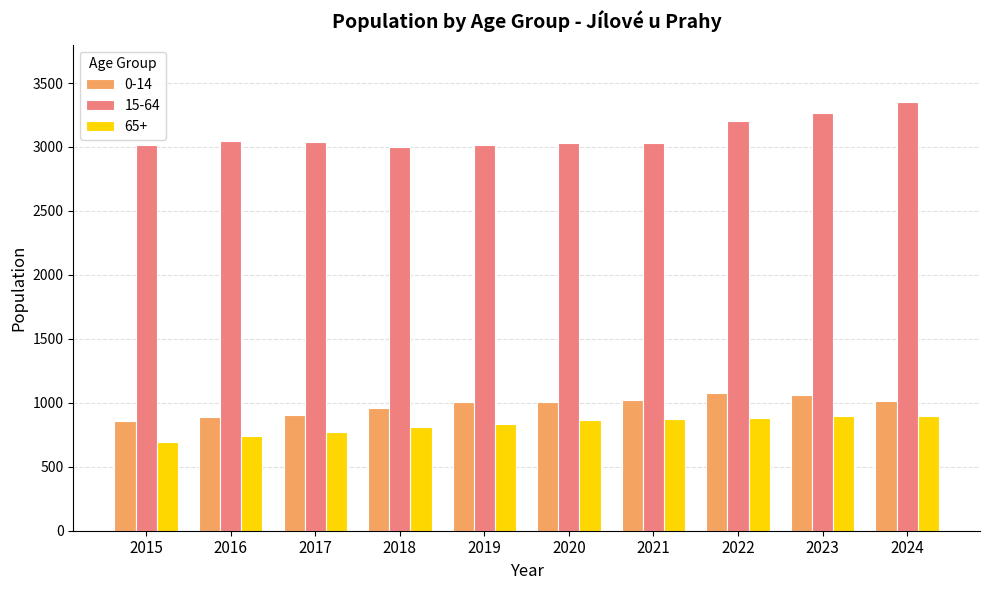

Which series has the largest total across all categories?

15-64